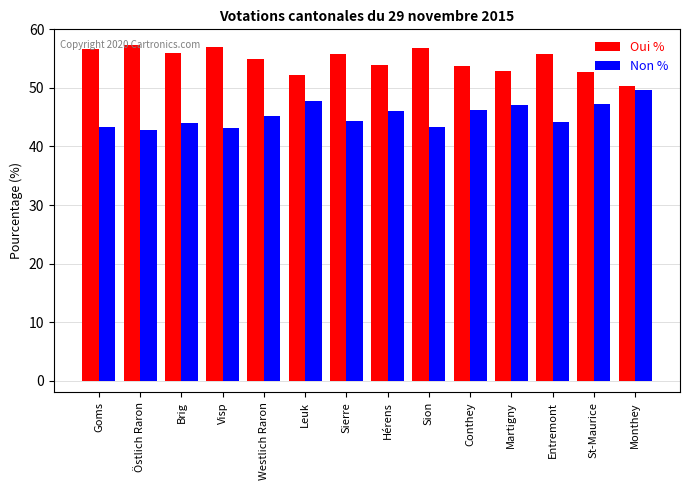

The Non % series shows 70.4 at Leuk. True or false?

False